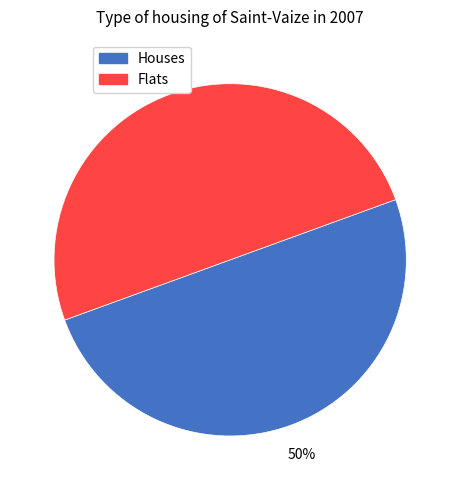

To the nearest percent, what is the average slice percentage?

50%